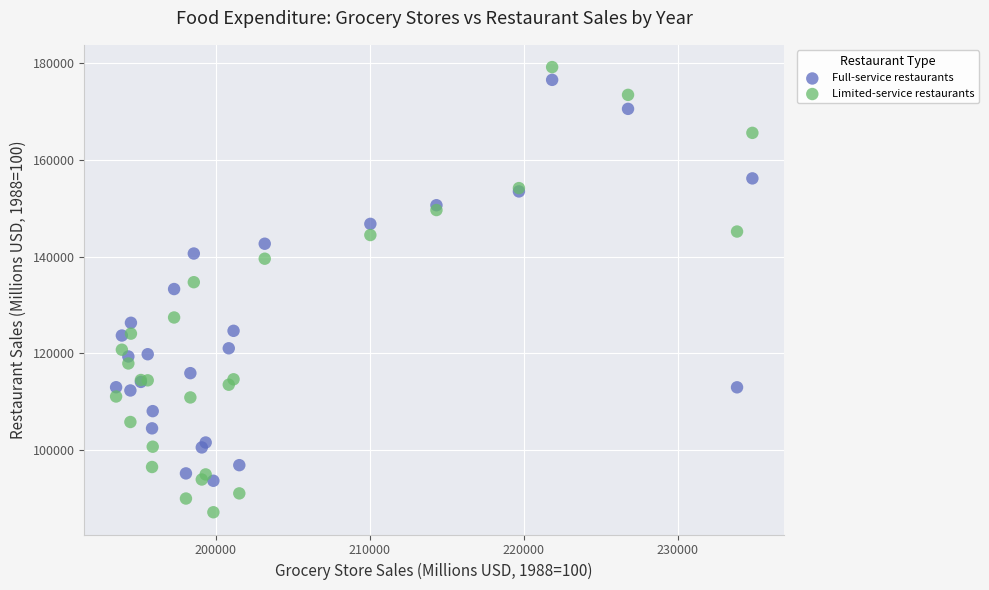

What are all the series names shown in the legend?

Full-service restaurants, Limited-service restaurants